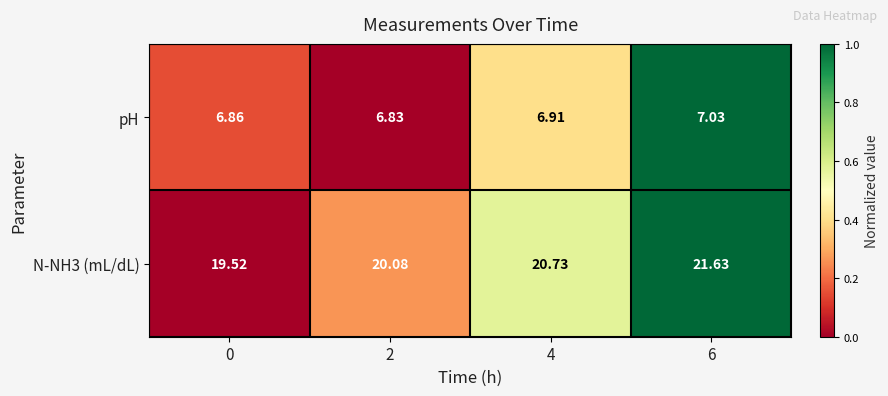

How many data points does each series have?

4